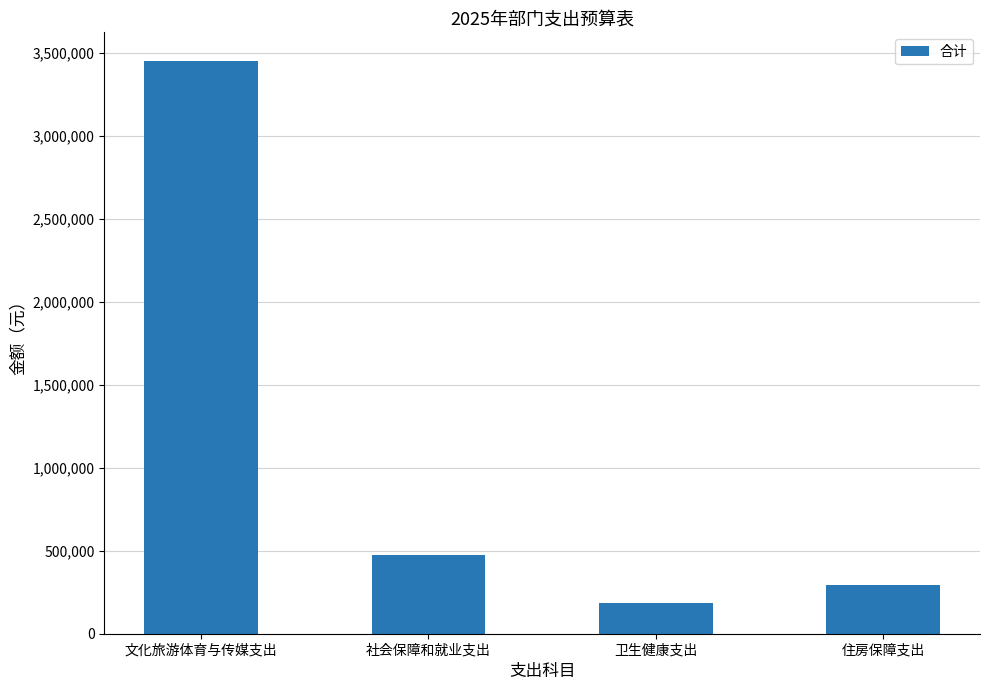

Reading left to right, what are all the values shown in this chart?

3449083.6	476419.8	185101.6	293033.0